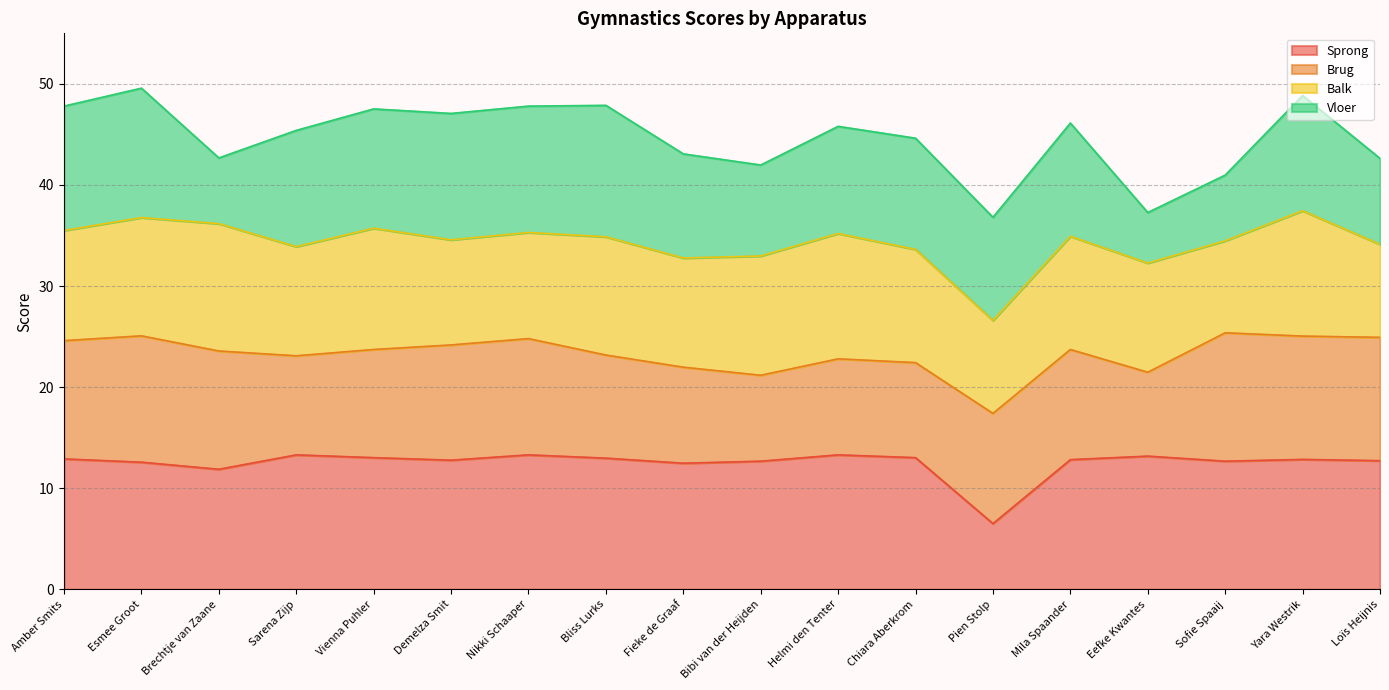

What is the sum of the Totaal values at Bliss Lurks and Bibi van der Heijden?

89.8